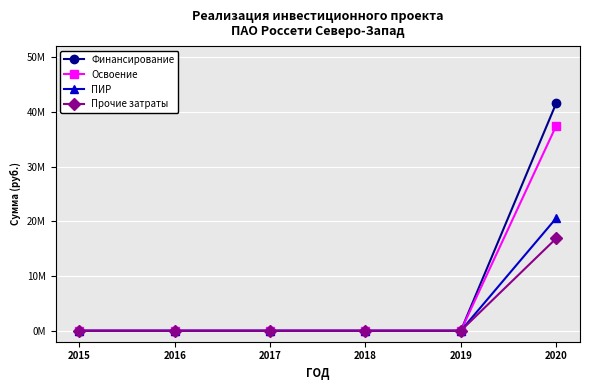

Does the chart display data point markers on the line(s)?

Yes